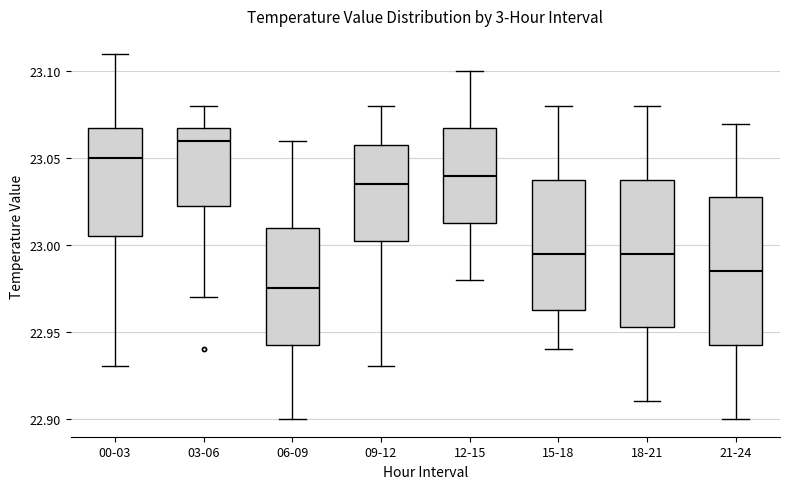

Which box has the highest median line?

03-06